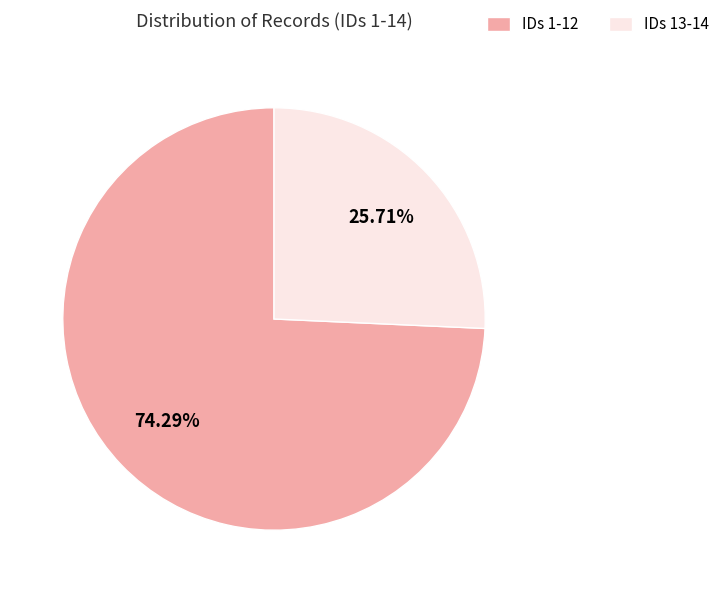

Which slice is the largest?

IDs 1-12